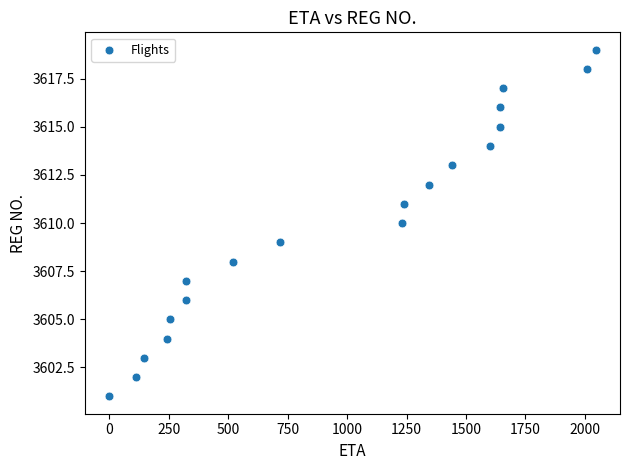

What is the range of Y values (max minus min)?

18